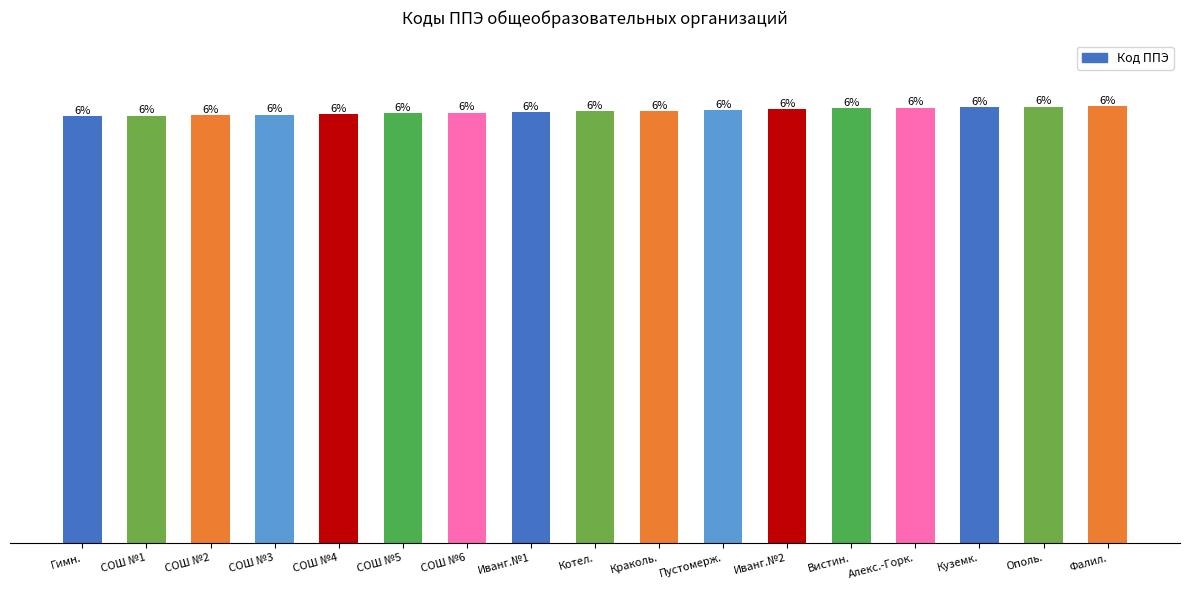

What position from the right is СОШ №1?

16